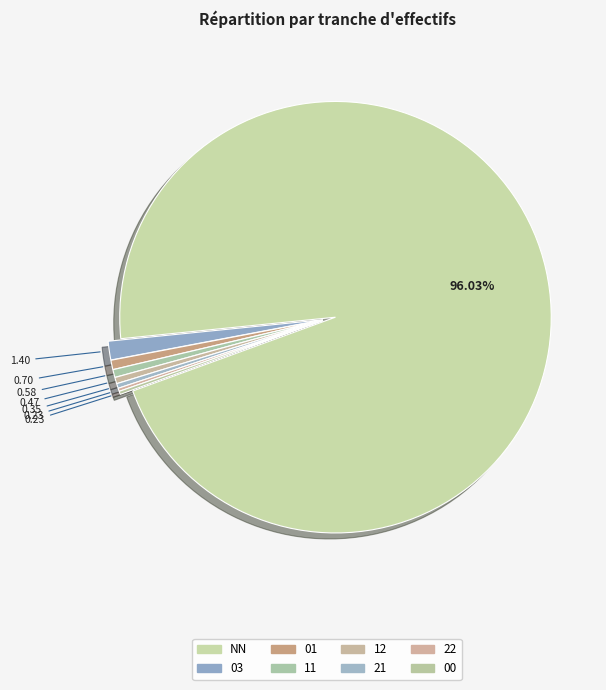

What is the smallest slice in the pie chart?

22